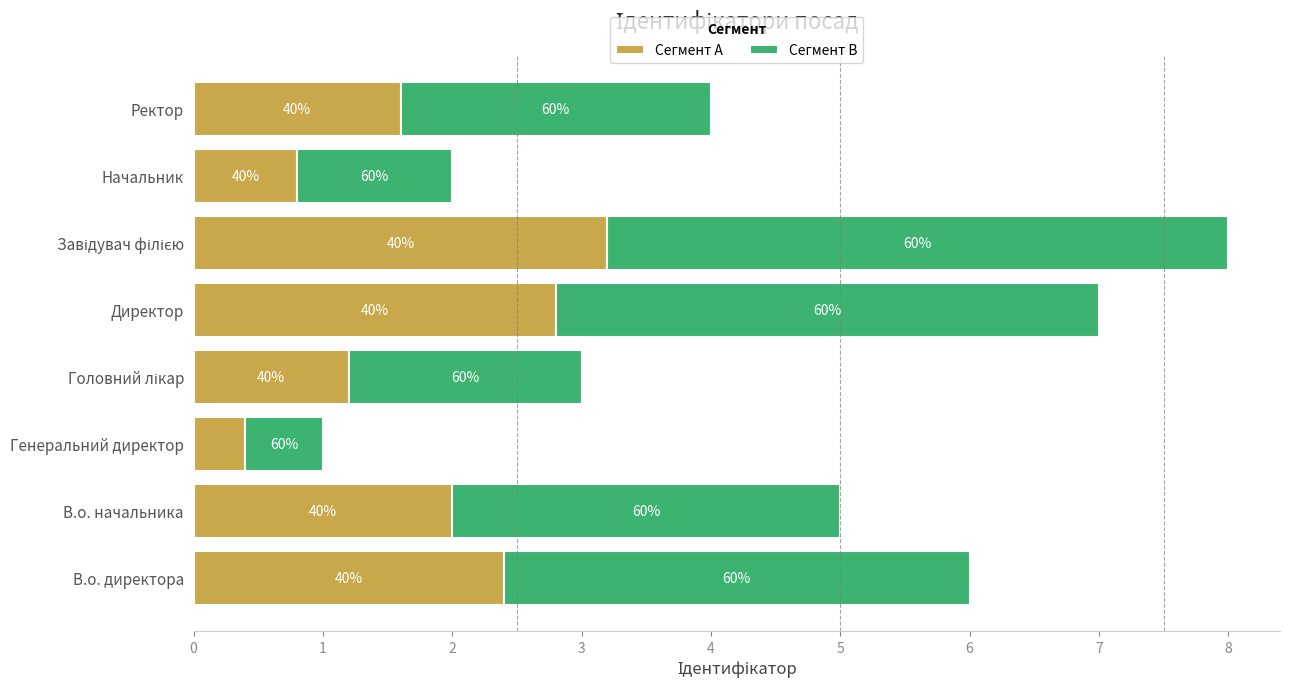

Reading left to right, what are all the values shown in this chart?

Сегмент A: 2.4	2.0	0.4	1.2	2.8	3.2	0.8	1.6
Сегмент B: 3.6	3.0	0.6	1.8	4.2	4.8	1.2	2.4